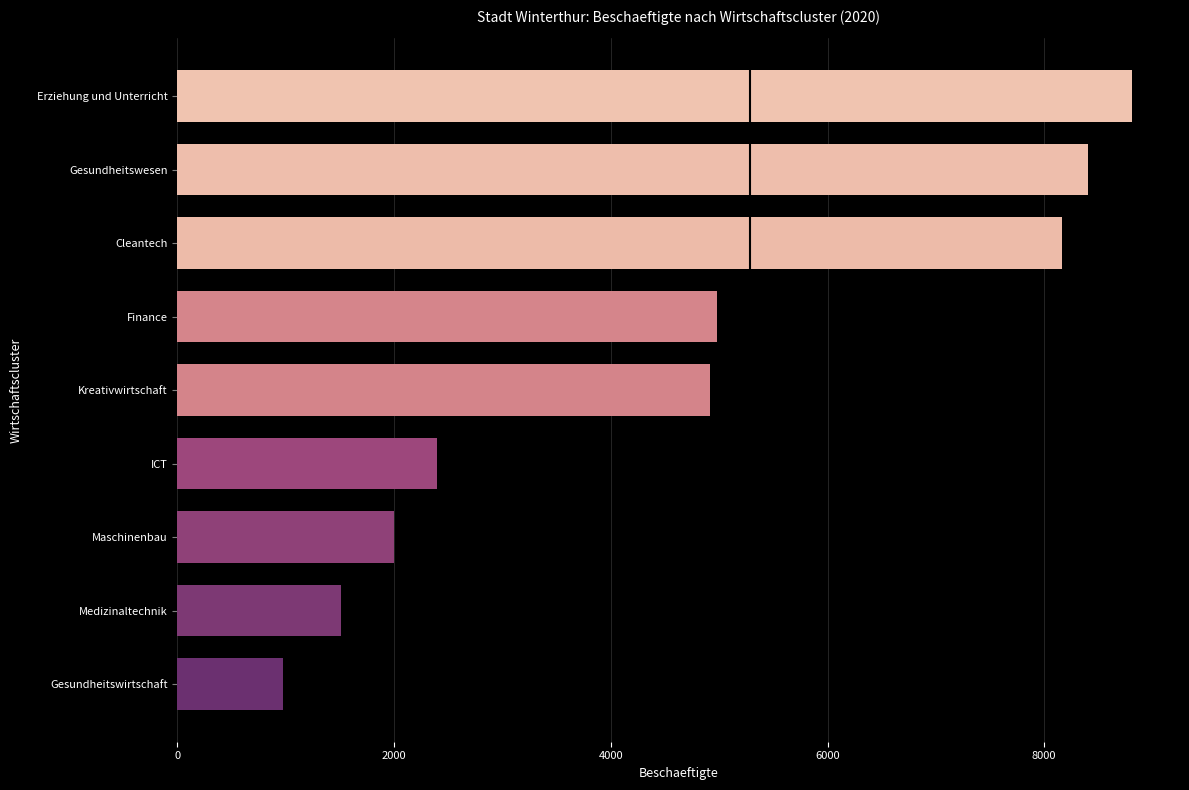

True or false: the data shows 3739.1 at ICT.

False